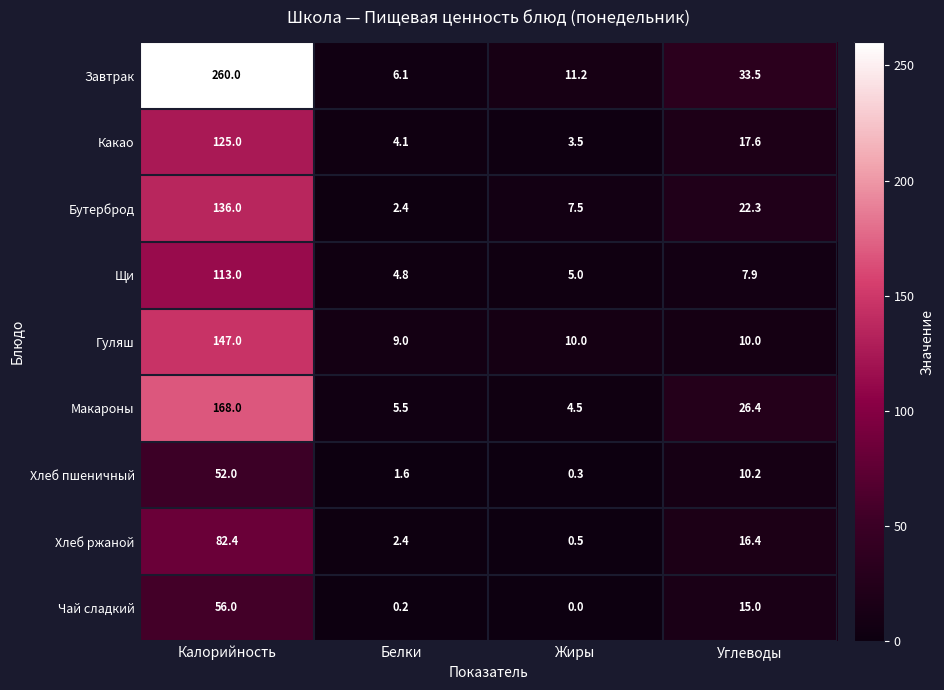

What is the total value across all series at Калорийность?

1139.4